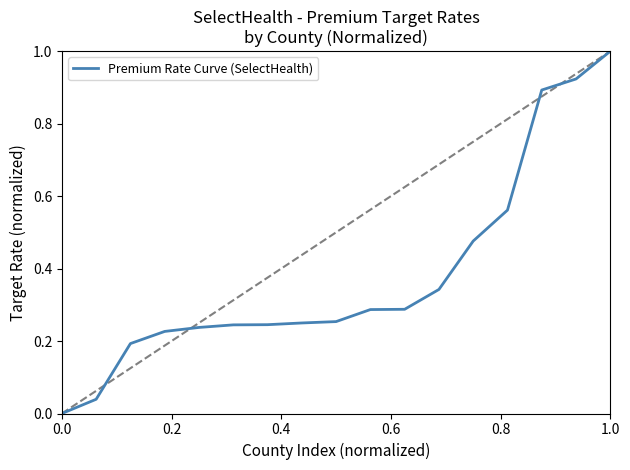

How many data points does each series have?

17